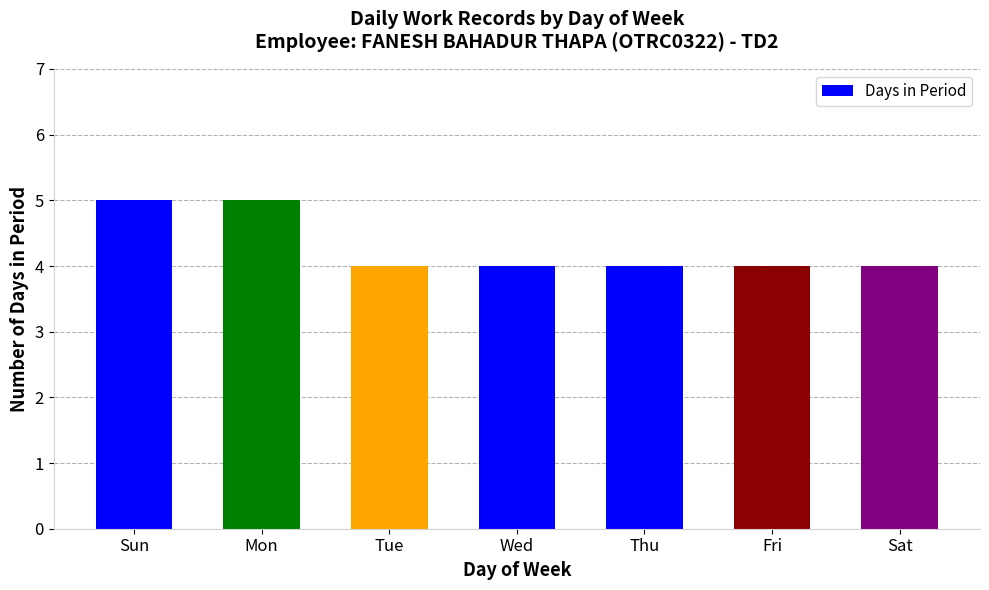

What is the maximum value shown in the chart?

5